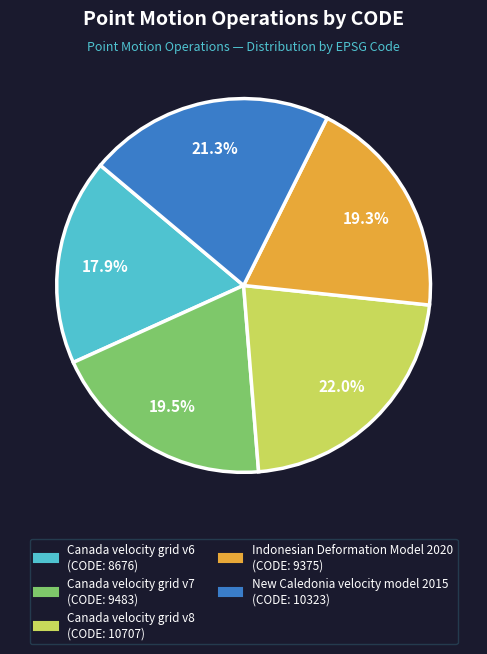

How many slices are in this pie chart?

5